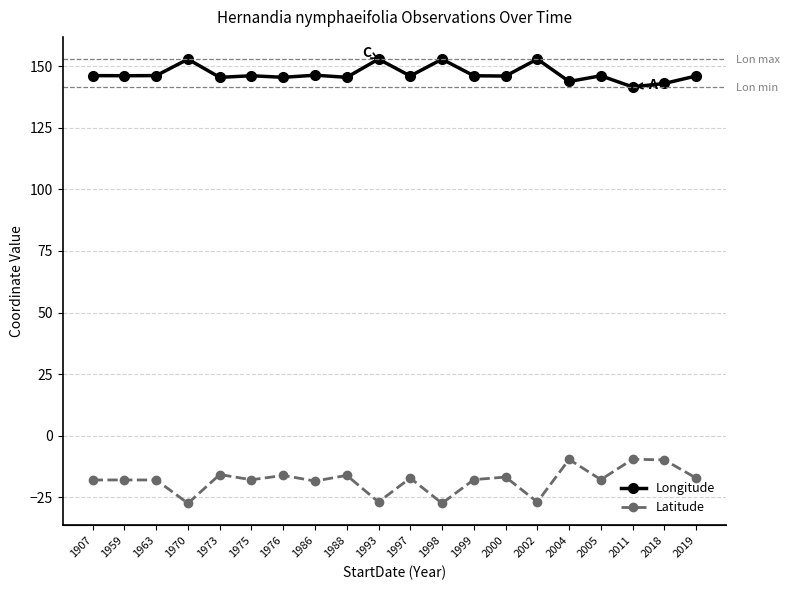

At which label does Latitude reach its minimum?

1970